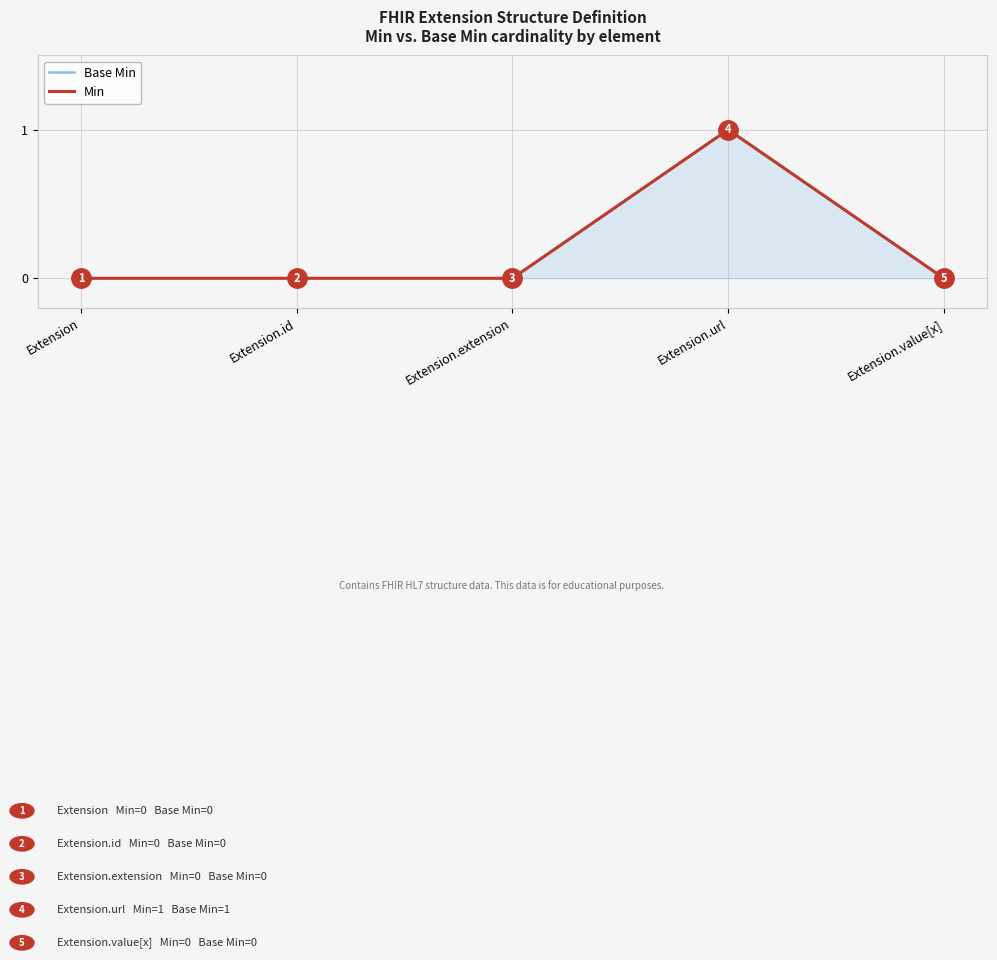

How many interior local peaks does the Min series have?

1